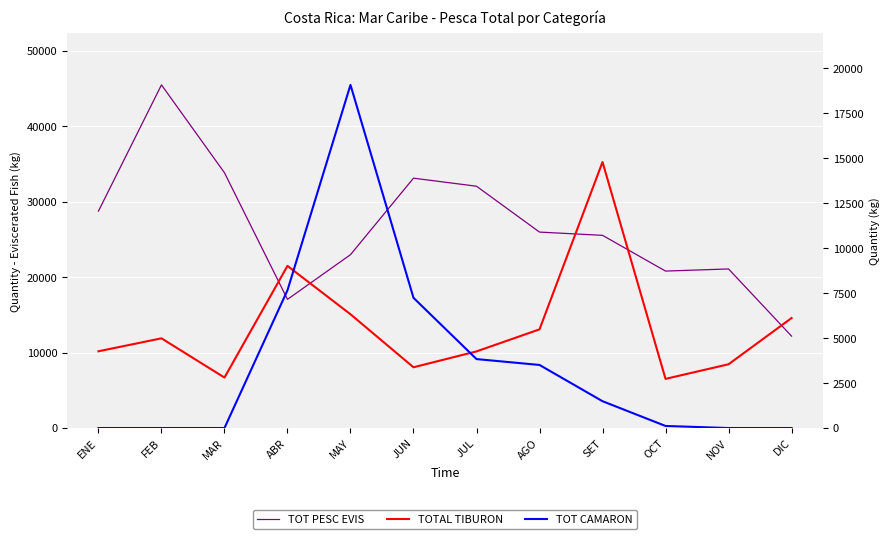

At OCT, list the series in order from smallest to largest.

TOT CAMARON, TOTAL TIBURON, TOT PESC EVIS